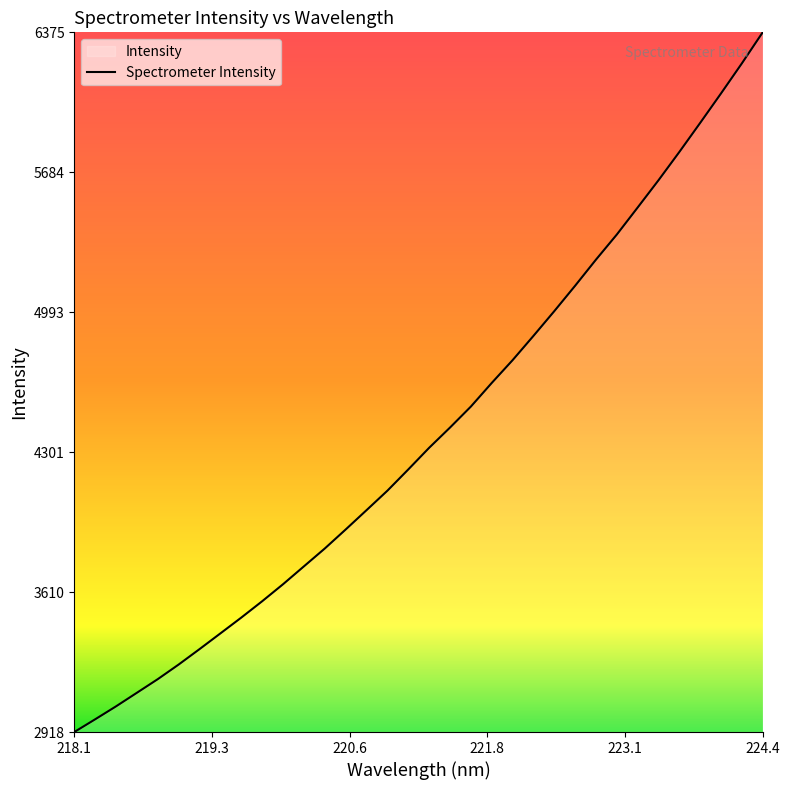

Is it true that the value at 218.1 is 1304.9?

False